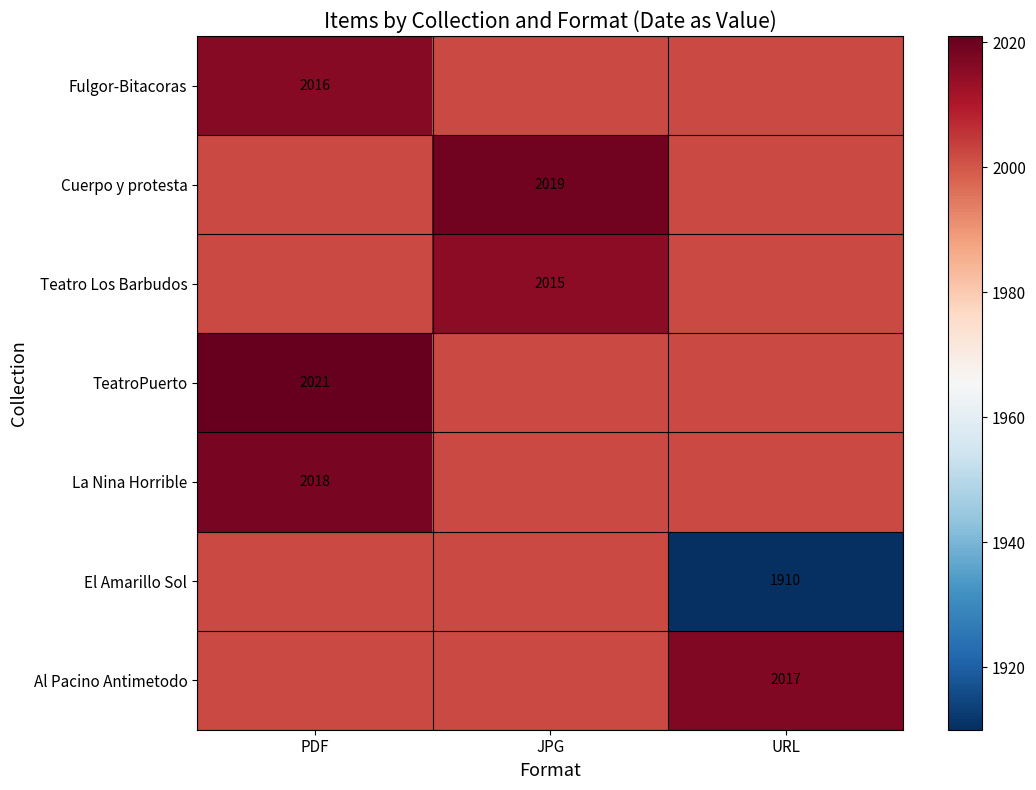

What is the sum of all La Nina Horrible values?

6022.6